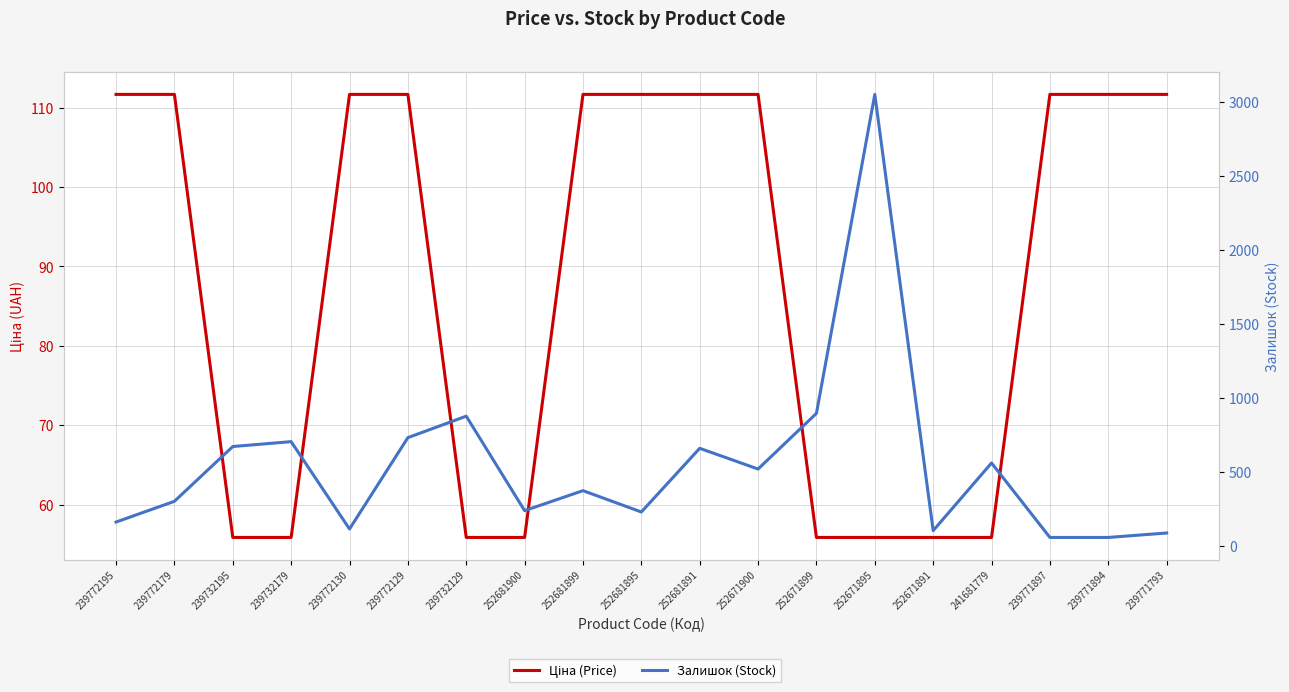

Which category has the highest value in the Залишок (Stock) series?

252671895